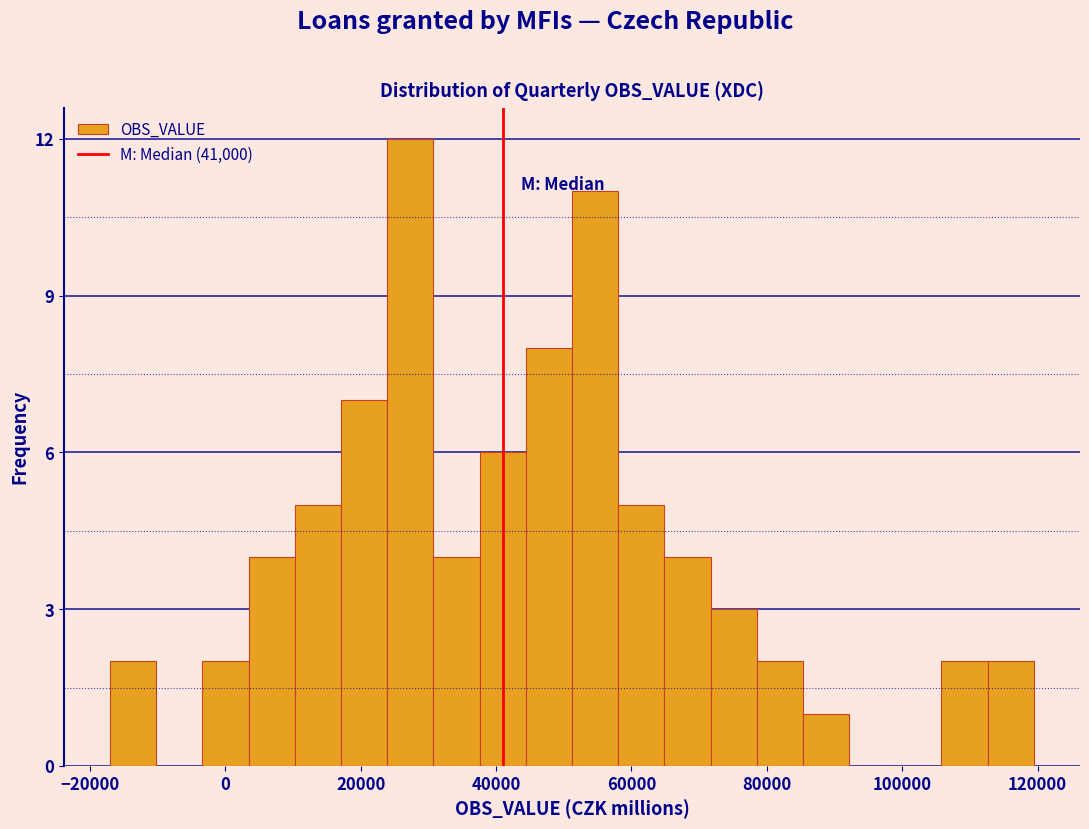

Around what value on the x-axis is the tallest bar? Give the approximate position of its centre, as read against the axis.

28000